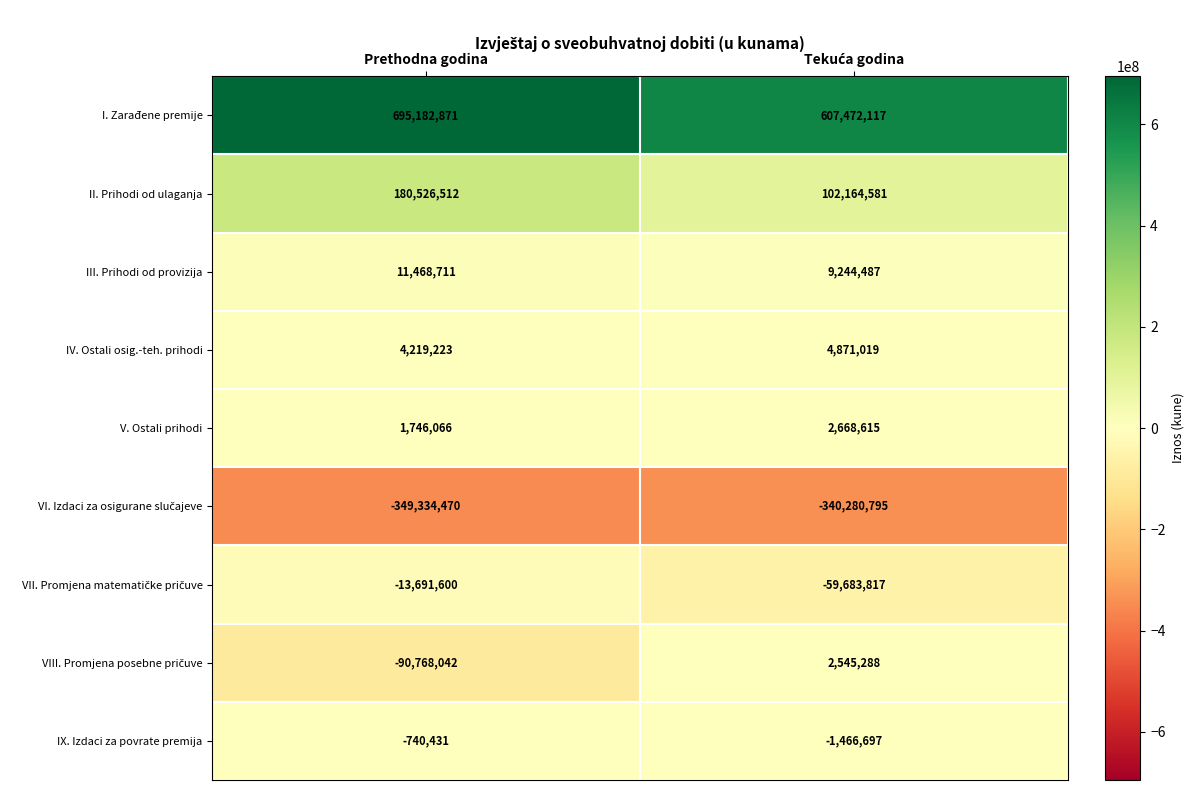

Which label corresponds to the largest value in the chart?

Prethodna godina